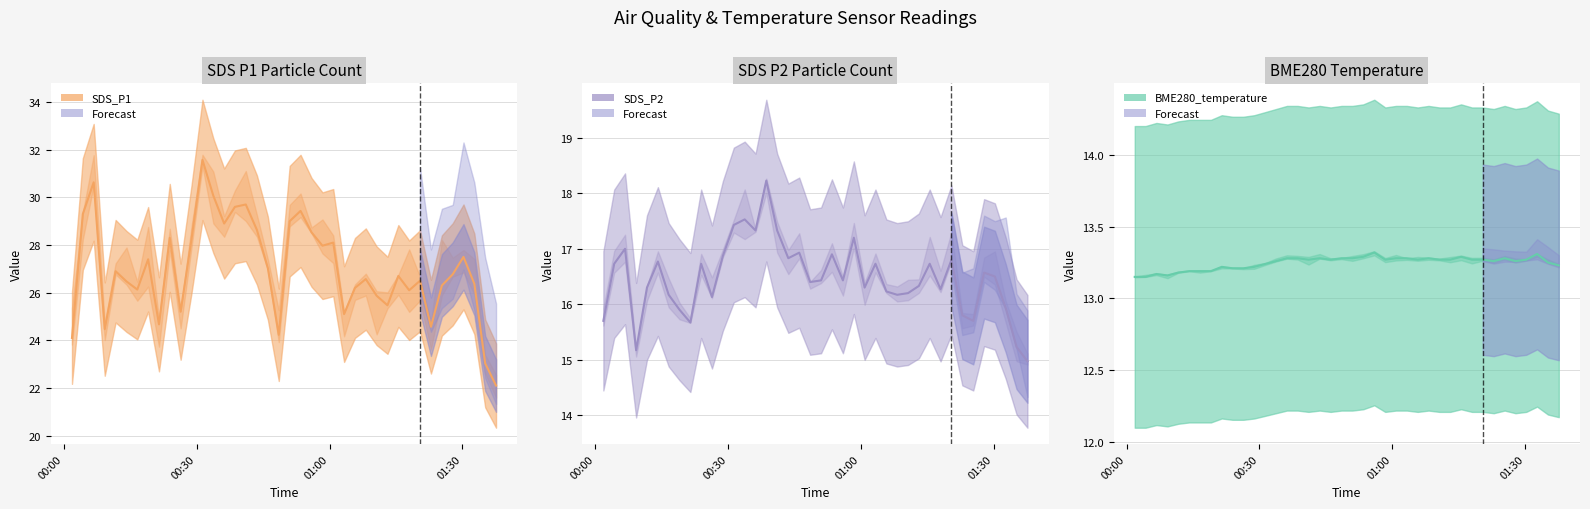

Reading left to right, list all the values displayed in this chart.

SDS_P1: 24.1	29.3	30.6	24.5	26.9	26.5	26.1	27.4	24.7	28.3	25.2	28.2	31.6	30.1	28.9	29.6	29.7	28.6	27.0	24.2	29.0	29.4	28.5	28.0	28.1	25.1	26.2	26.6	25.9	25.5	26.7	26.1	26.5	24.6	26.3	26.8	27.5	26.4	23.0	22.1
SDS_P2: 15.7	16.7	17.0	15.2	16.3	16.8	16.2	15.9	15.7	16.7	16.1	16.9	17.4	17.5	17.3	18.2	17.3	16.8	16.9	16.4	16.4	16.9	16.4	17.2	16.3	16.7	16.2	16.2	16.2	16.3	16.7	16.3	16.8	15.8	15.7	16.6	16.5	15.9	15.2	15.0
BME280_temperature: 13.2	13.2	13.2	13.2	13.2	13.2	13.2	13.2	13.2	13.2	13.2	13.2	13.2	13.3	13.3	13.3	13.3	13.3	13.3	13.3	13.3	13.3	13.3	13.3	13.3	13.3	13.3	13.3	13.3	13.3	13.3	13.3	13.3	13.3	13.3	13.3	13.3	13.3	13.2	13.2